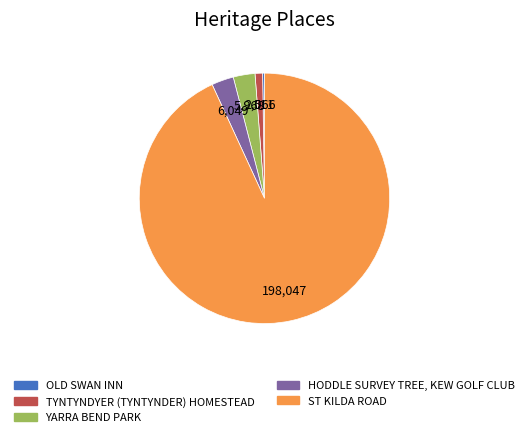

The HODDLE SURVEY TREE, KEW GOLF CLUB slice represents 3% of the pie. True or false?

True